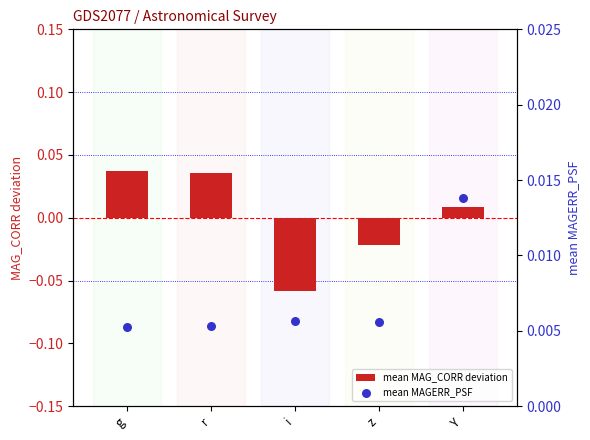

What are all the series names shown in the legend?

mean MAG_CORR deviation, mean MAGERR_PSF